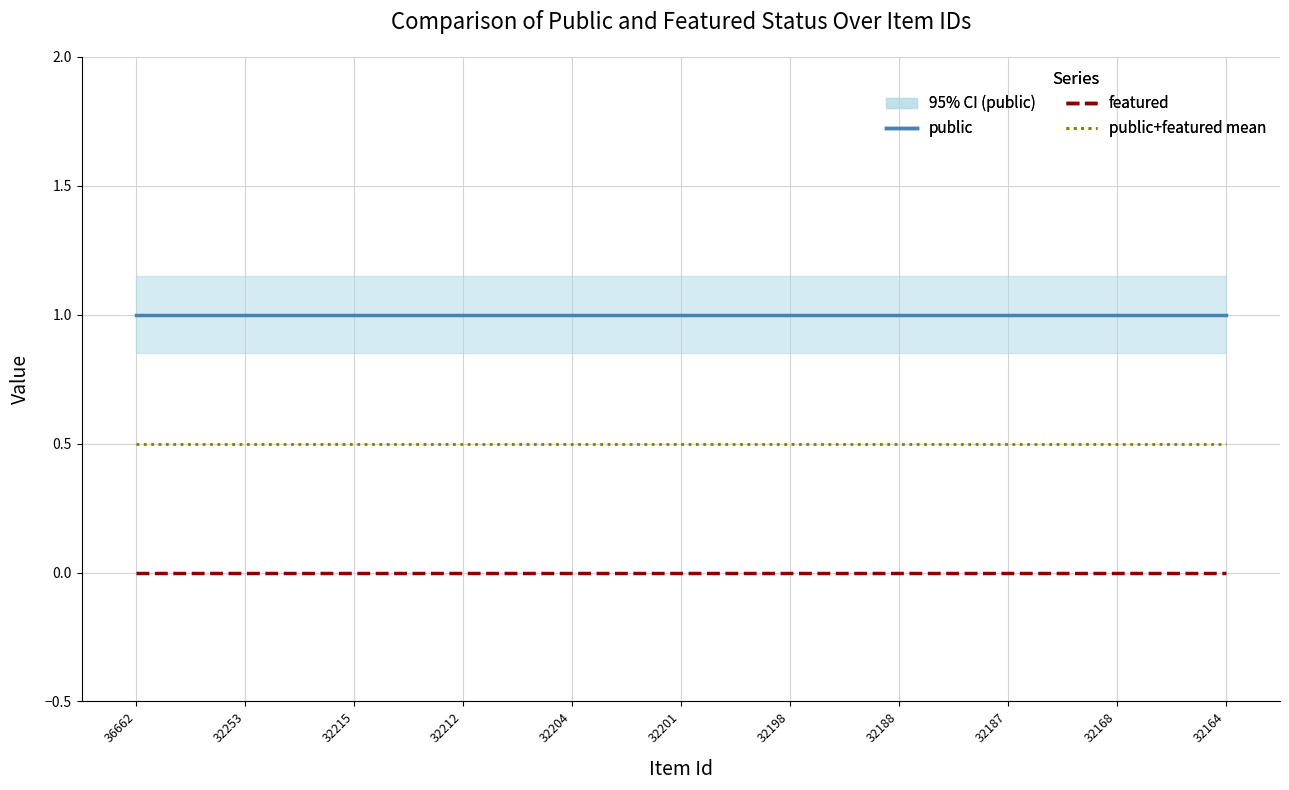

True or false: public and public+featured mean cross at least once.

False